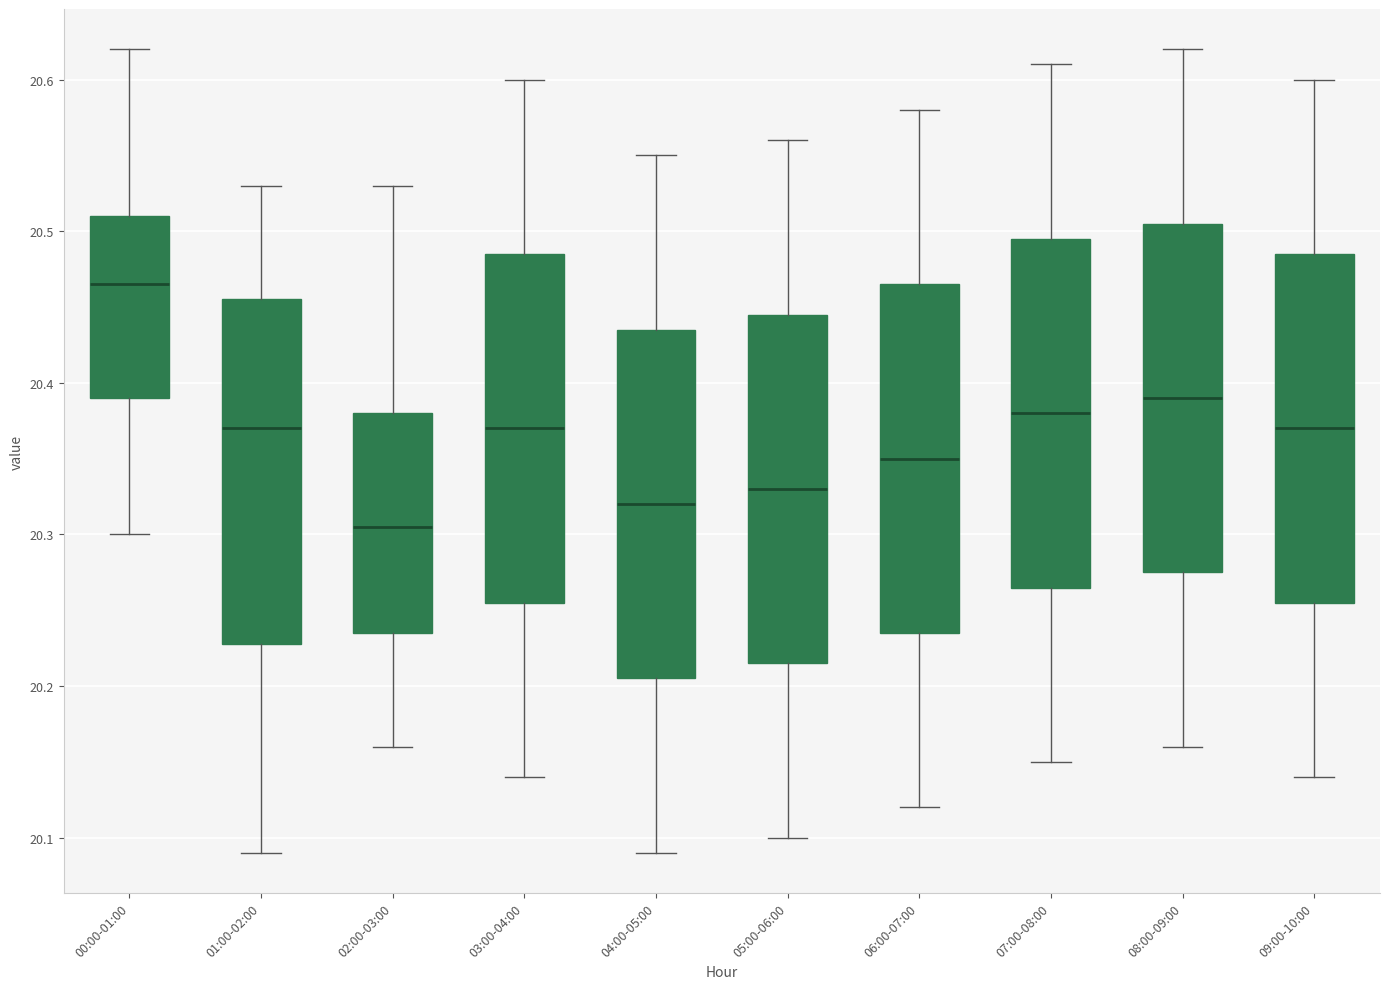

Reading left to right, transcribe this box plot: for each box, give where its median line is, the range the box spans, and where its two whiskers end, as read against the y-axis. The values are not printed on the chart, so give them approximately, as read against the axis.

00:00-01:00: median 20.47, box 20.39 to 20.51, whiskers 20.30 to 20.62
01:00-02:00: median 20.37, box 20.23 to 20.46, whiskers 20.09 to 20.53
02:00-03:00: median 20.31, box 20.24 to 20.38, whiskers 20.16 to 20.53
03:00-04:00: median 20.37, box 20.26 to 20.49, whiskers 20.14 to 20.60
04:00-05:00: median 20.32, box 20.21 to 20.44, whiskers 20.09 to 20.55
05:00-06:00: median 20.33, box 20.22 to 20.45, whiskers 20.10 to 20.56
06:00-07:00: median 20.35, box 20.24 to 20.47, whiskers 20.12 to 20.58
07:00-08:00: median 20.38, box 20.27 to 20.50, whiskers 20.15 to 20.61
08:00-09:00: median 20.39, box 20.28 to 20.51, whiskers 20.16 to 20.62
09:00-10:00: median 20.37, box 20.26 to 20.49, whiskers 20.14 to 20.60